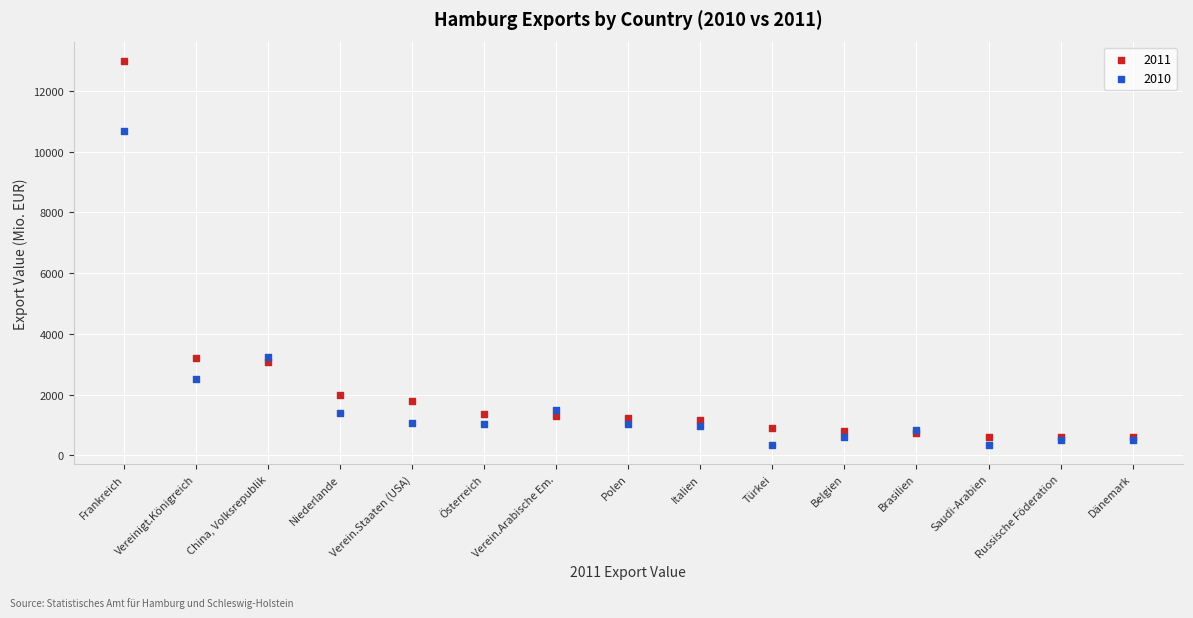

Which series has the widest spread of Y values?

2011